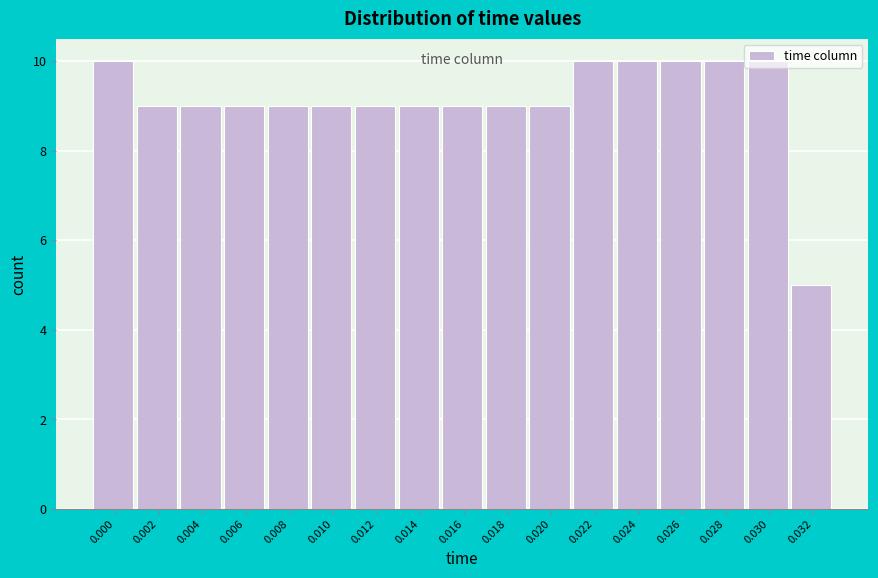

The value at 0.000 is 10. True or false?

True